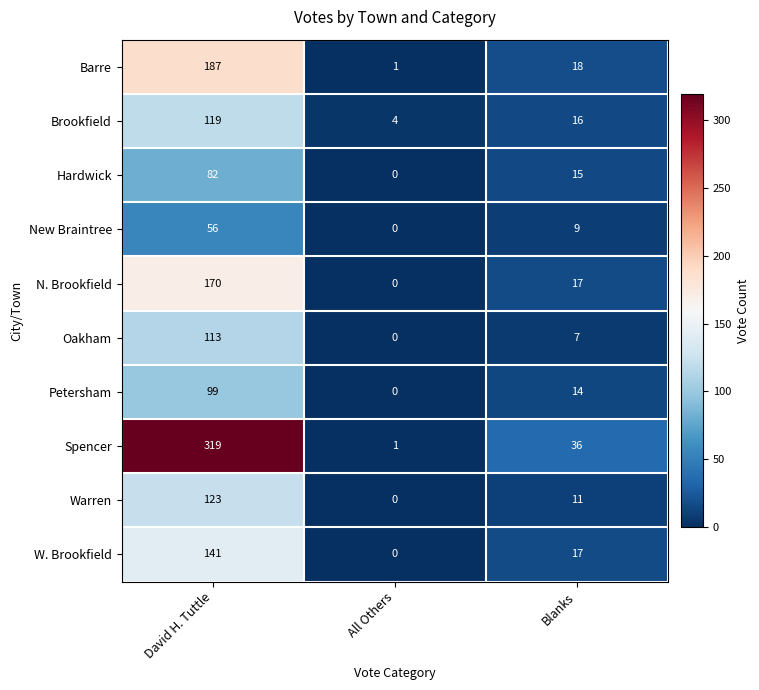

What is the highest value of the Barre series?

187